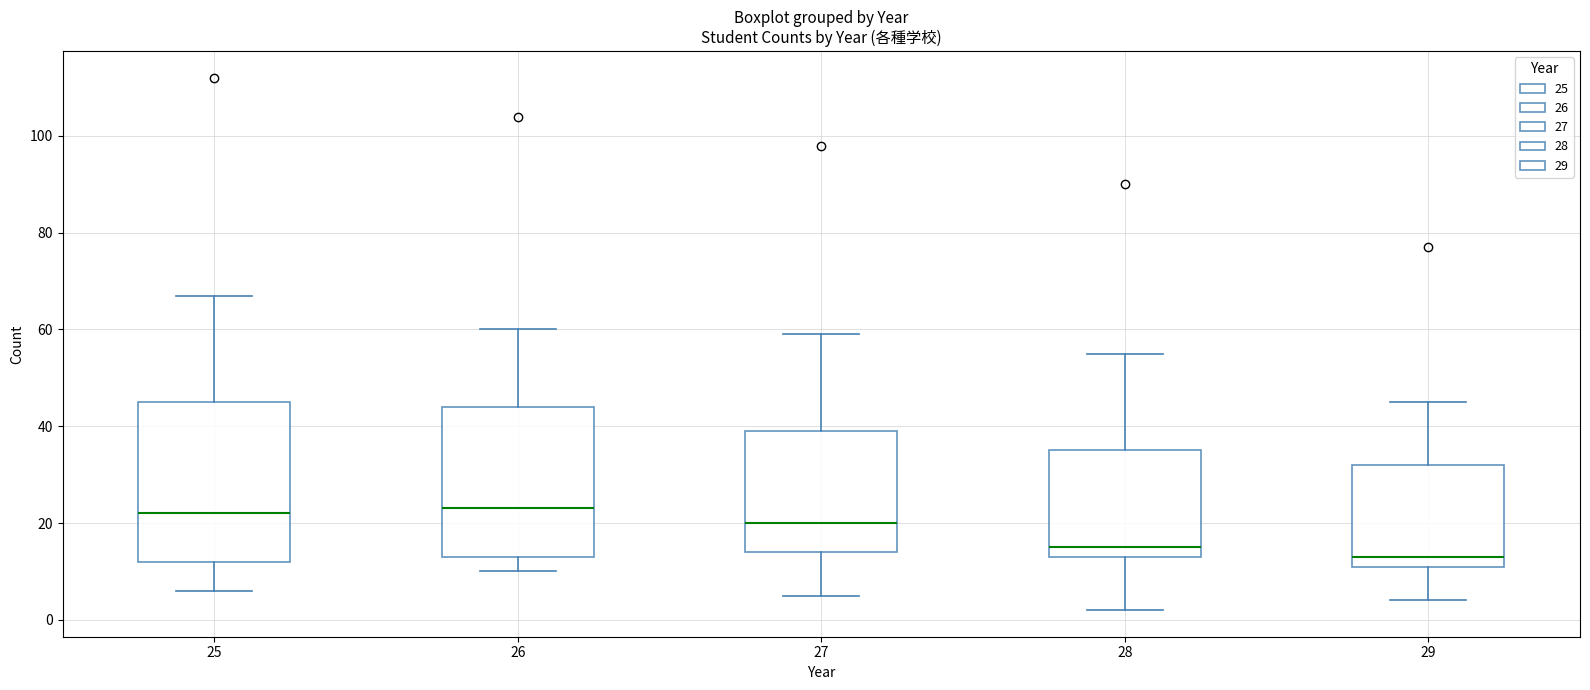

Reading left to right, transcribe this box plot: for each box, give where its median line is, the range the box spans, and where its two whiskers end, as read against the y-axis. The values are not printed on the chart, so give them approximately, as read against the axis.

25: median 22, box 12 to 46, whiskers 6 to 68
26: median 24, box 14 to 44, whiskers 10 to 60
27: median 20, box 14 to 40, whiskers 6 to 60
28: median 16, box 14 to 36, whiskers 2 to 56
29: median 14, box 12 to 32, whiskers 4 to 46